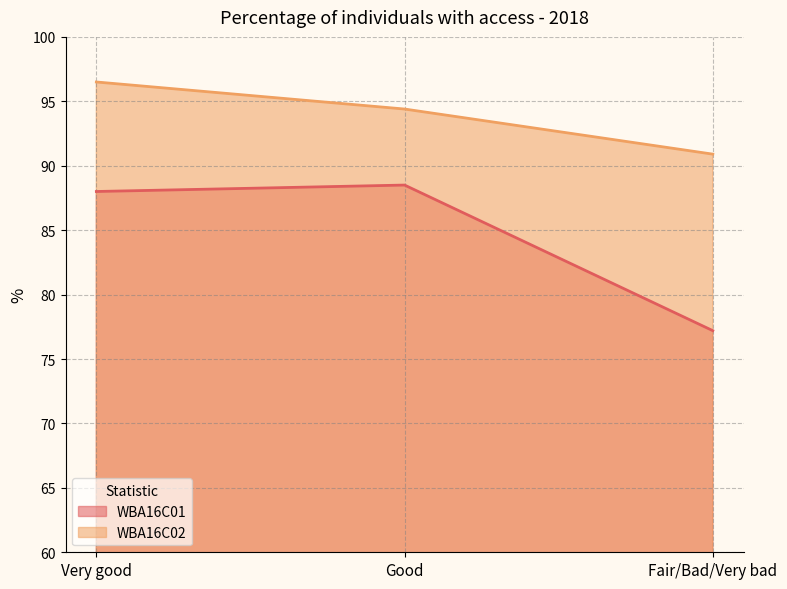

What is the total value across all series at Good?

182.9